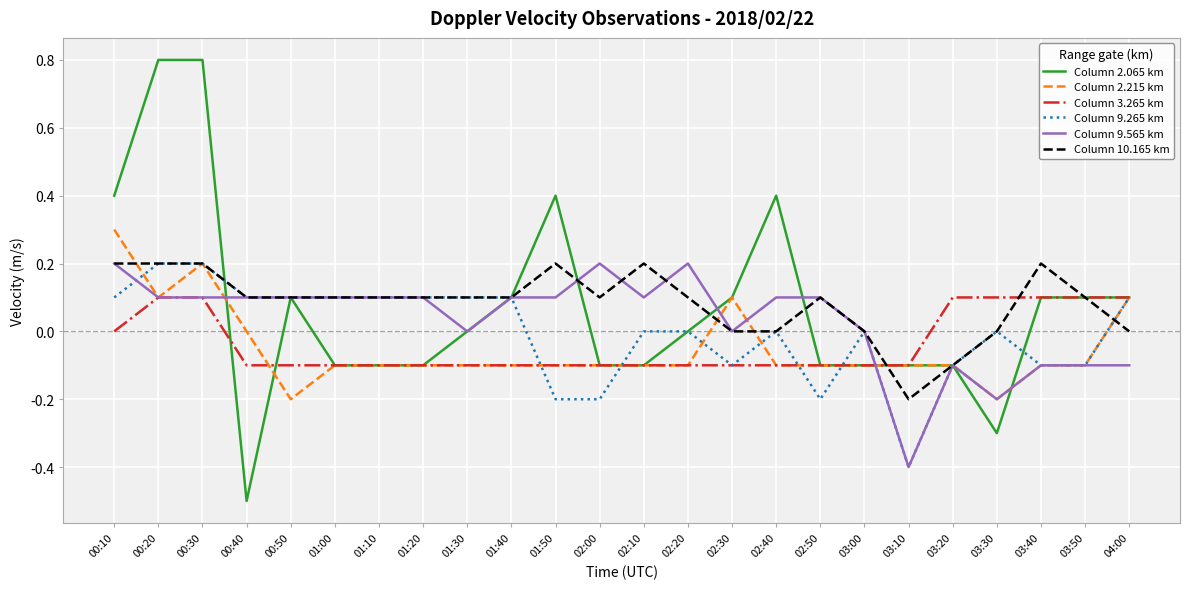

Count the Column 9.265 km values in the range 0 to 1.

16